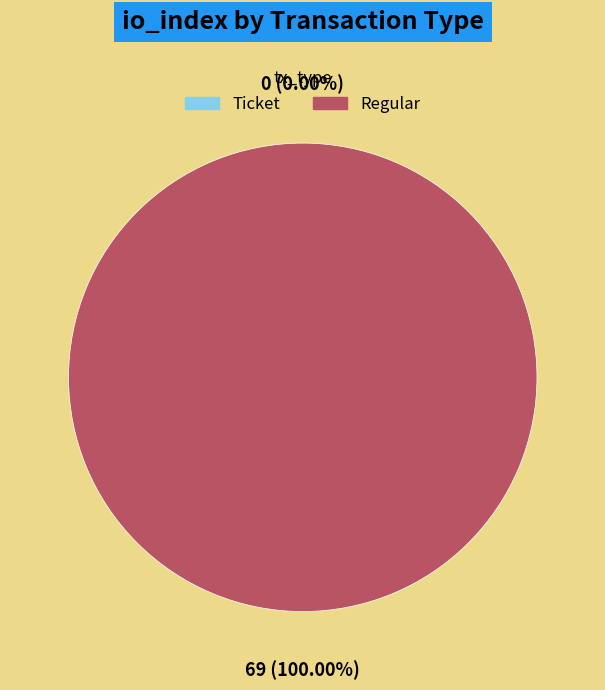

What is the change in value from Ticket (io_index=0) to Regular (io_index=69)?

+69